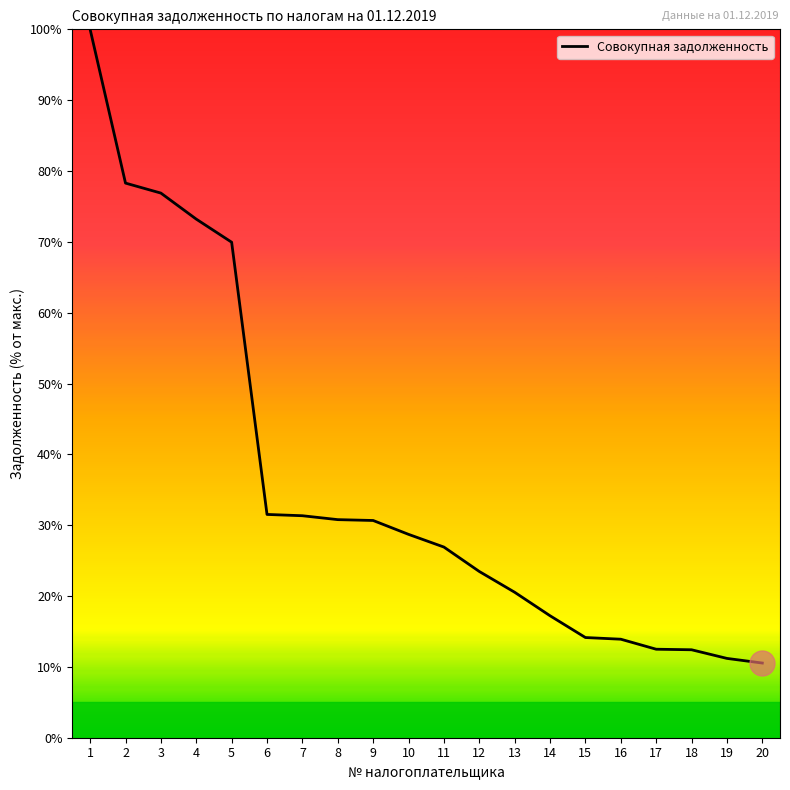

At which label is the value closest to 55?

5